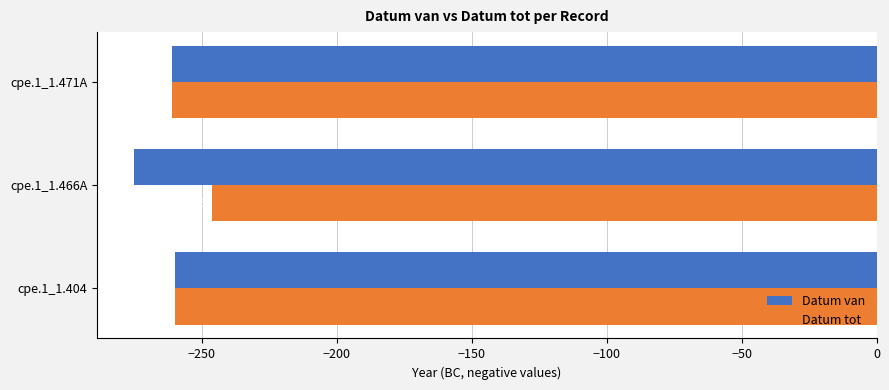

Which series has the largest total across all categories?

Datum tot